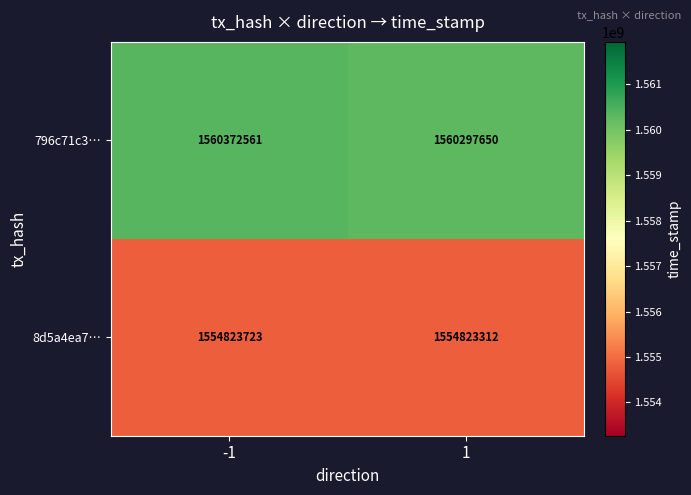

Reading left to right, list all the values displayed in this chart.

796c71c3…: 1560372561	1560297650
8d5a4ea7…: 1554823723	1554823312